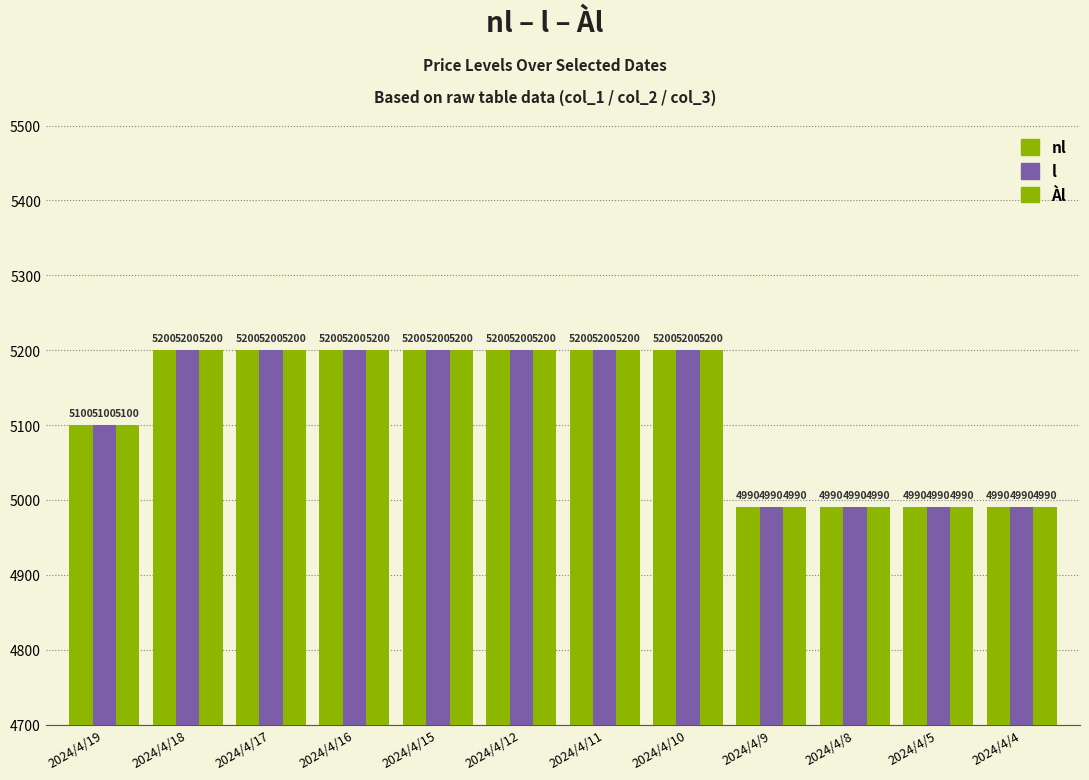

How many series are shown in this chart?

3